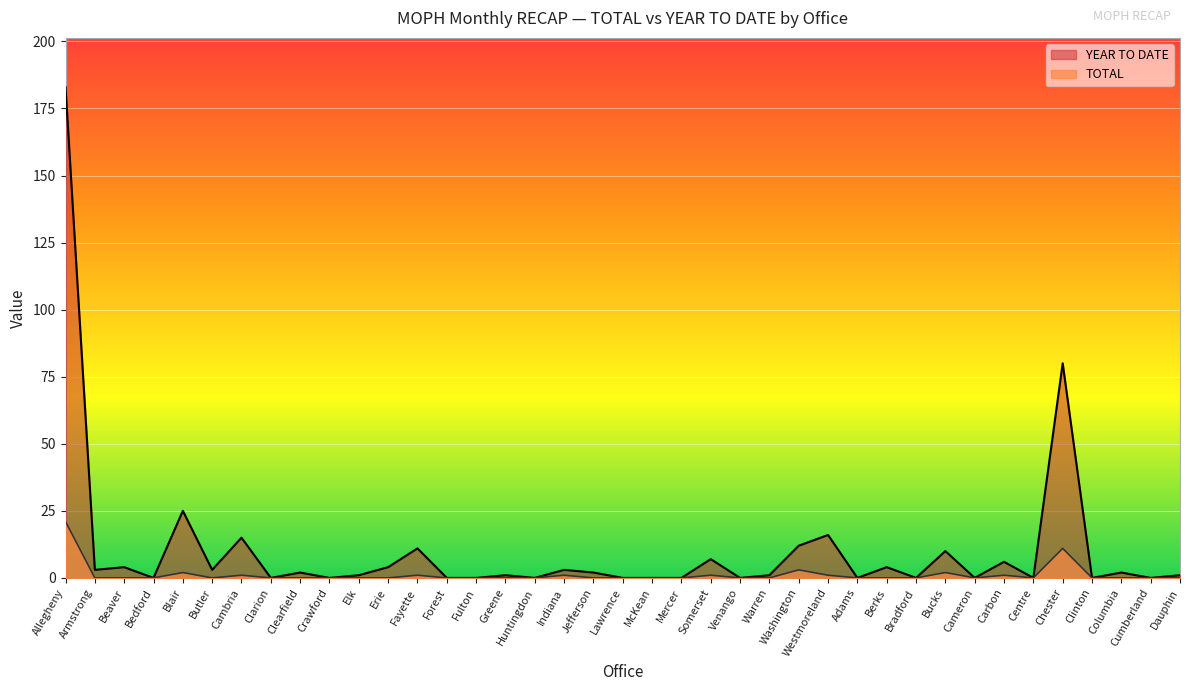

True or false: YEAR TO DATE and TOTAL cross at least once.

False